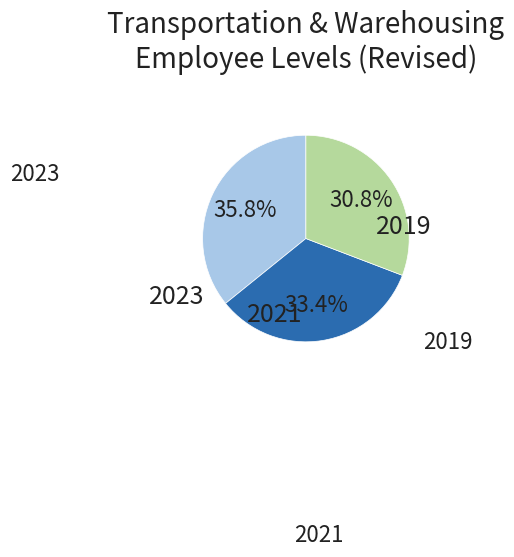

Does any single category account for the majority?

No